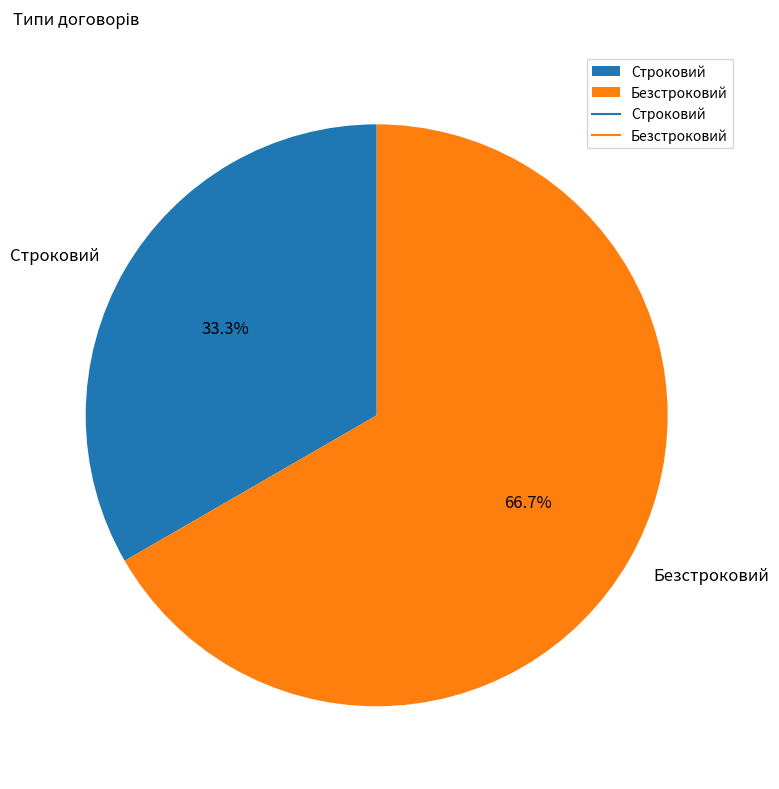

How many segments does this pie chart have?

2